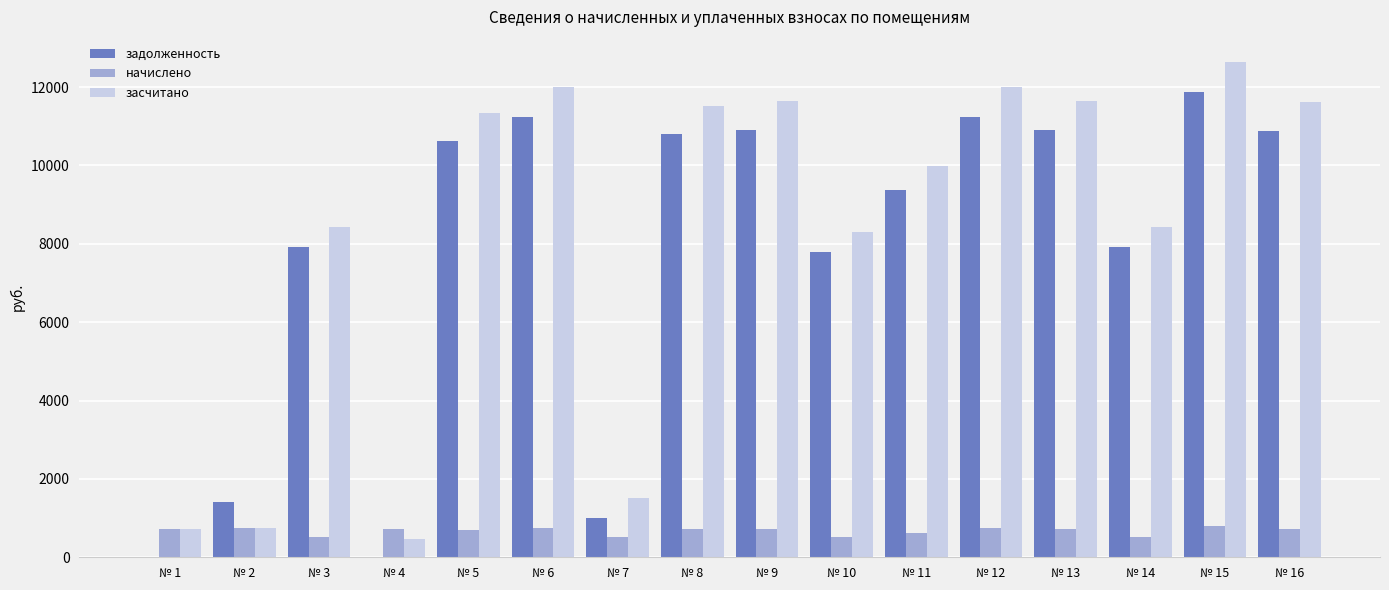

What is the total value across all series at № 4?

1193.3